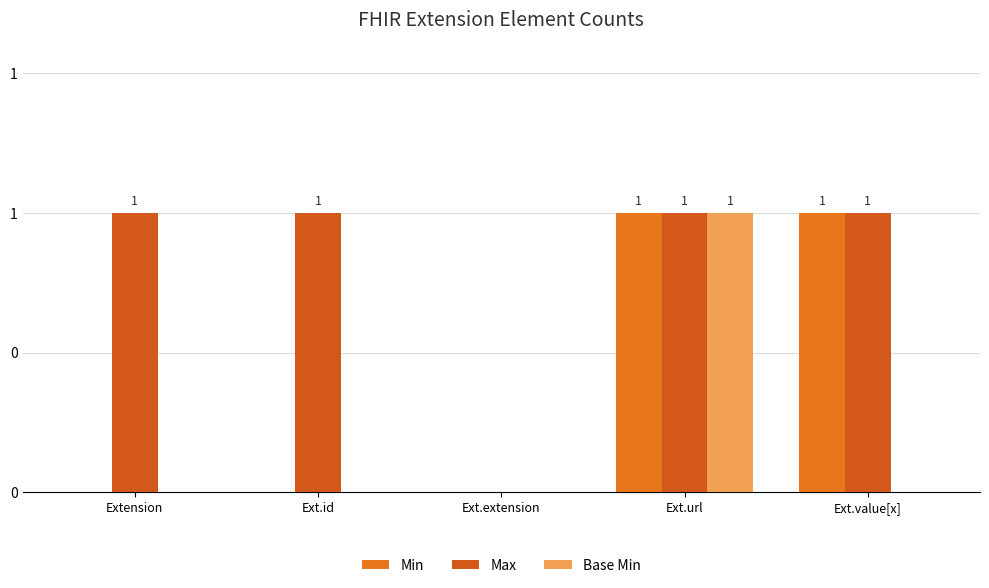

Are the bars grouped side by side (vs. stacked)?

Yes